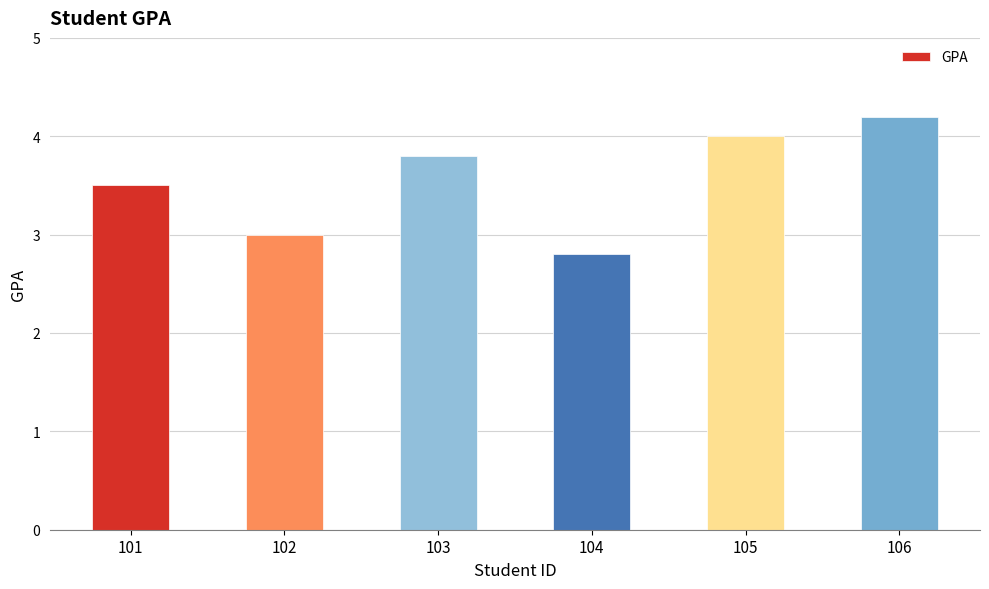

The chart shows a value of 4.0 at 104. True or false?

False